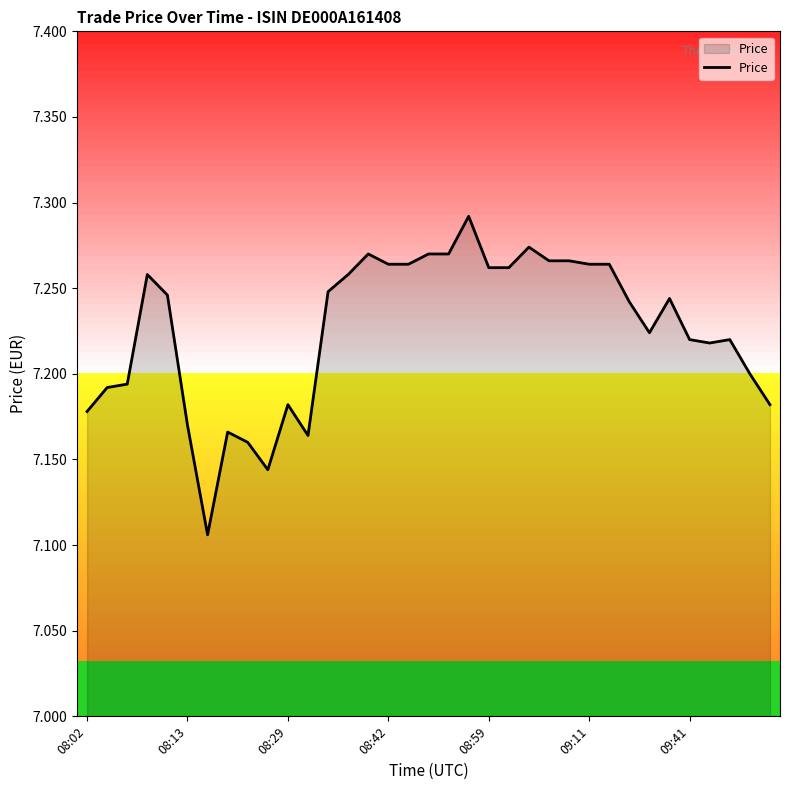

The chart shows a value of 10.4 at 08:59. True or false?

False